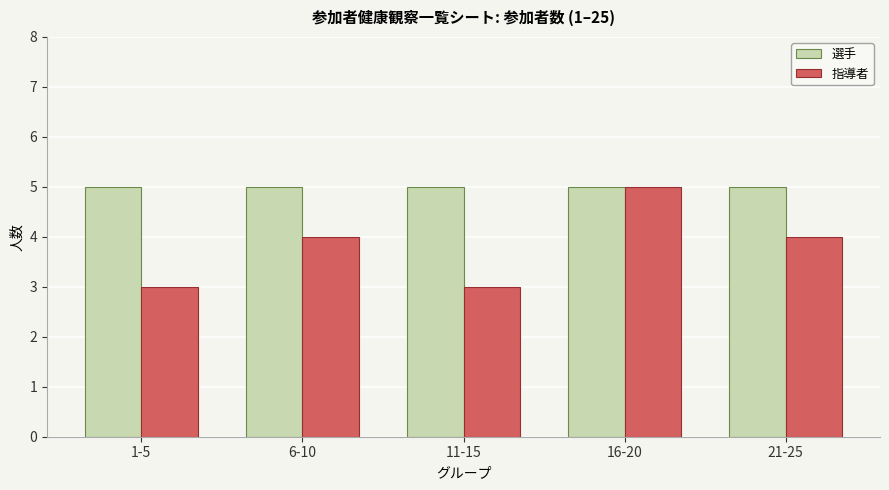

List the series in order of their overall mean, highest first.

選手, 指導者